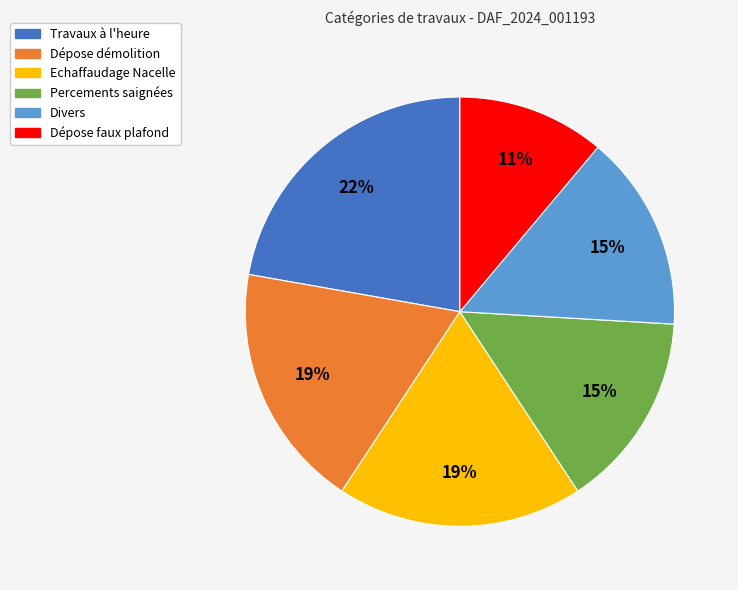

The Dépose démolition slice represents 19% of the pie. True or false?

True